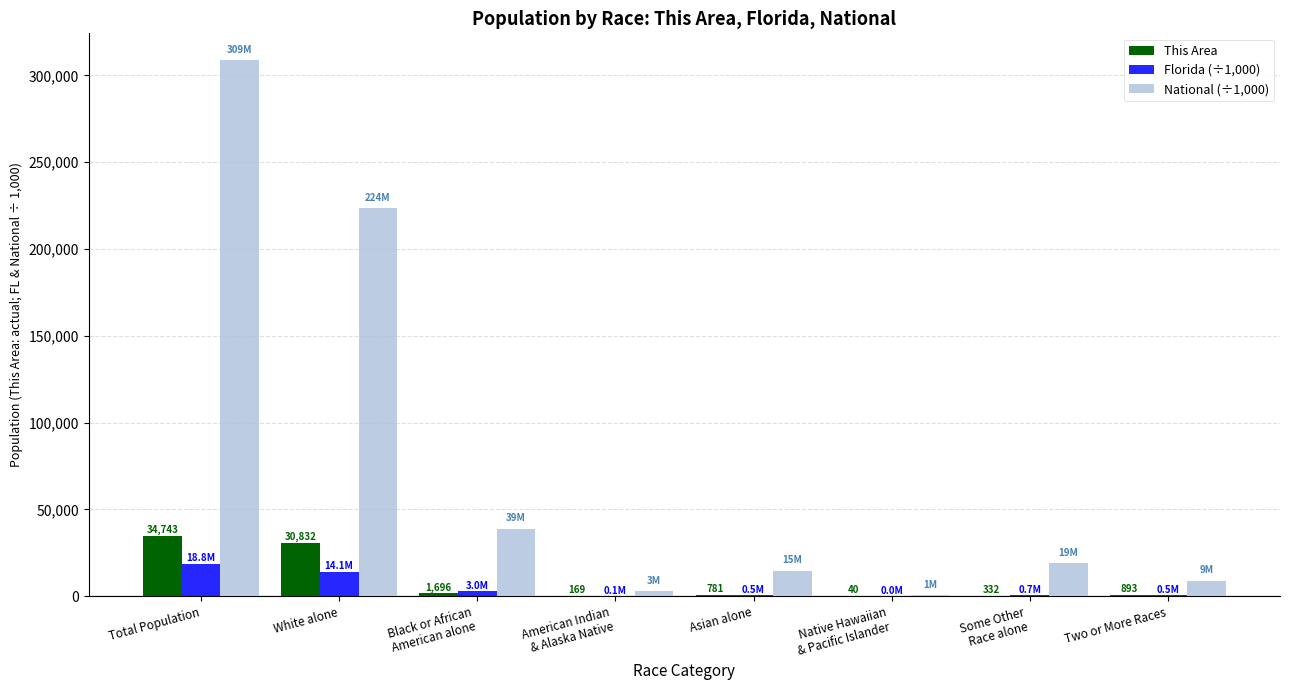

How many groups of bars are there?

8